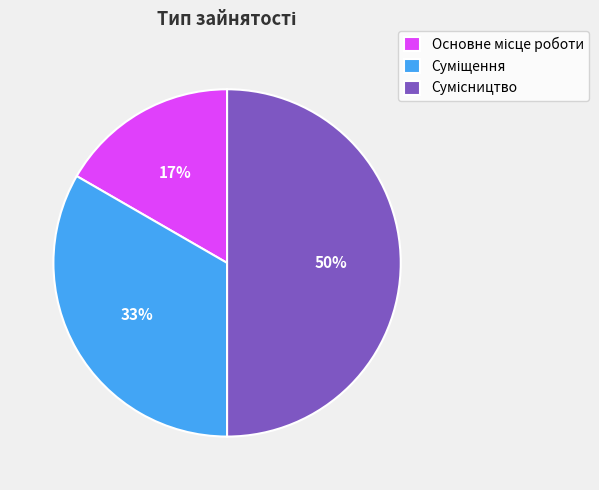

To the nearest percent, what is the average slice percentage?

33%